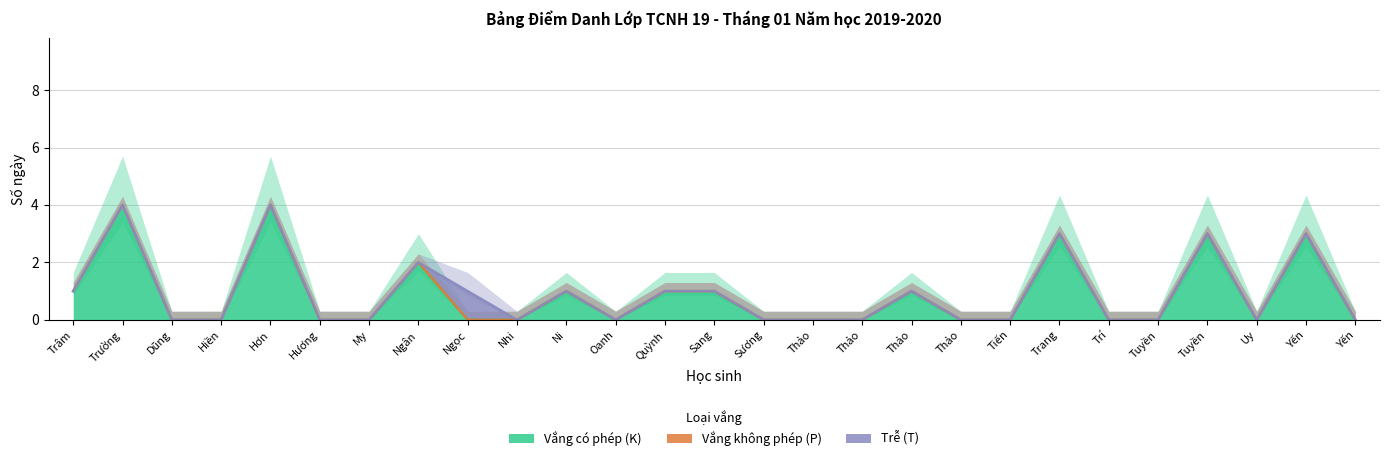

Is it true that Vắng có phép (K) equals 1 at Trần Thị Kim Tuyền?

False